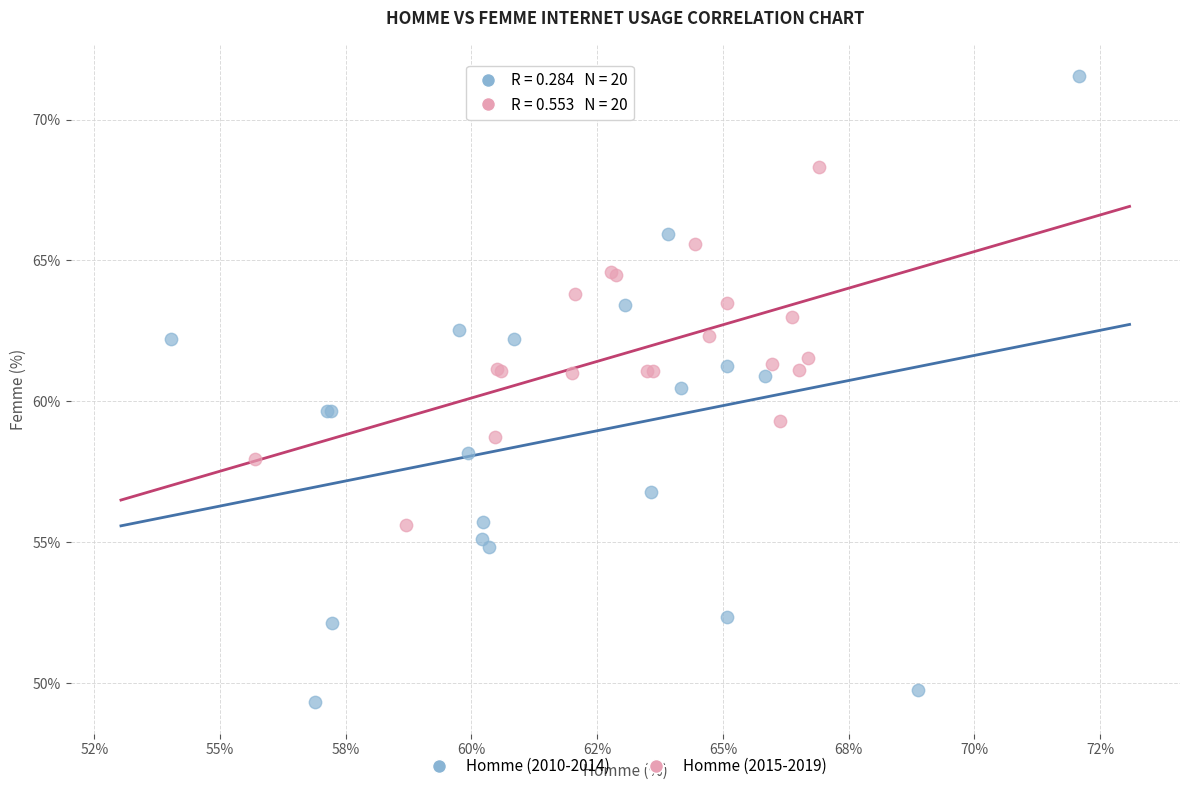

What are all the series names shown in the legend?

Homme (2010-2014), Homme (2015-2019)